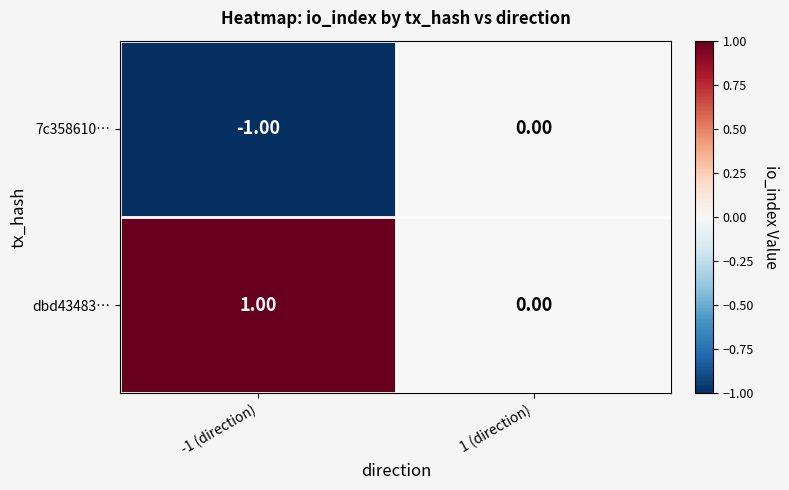

Rank the series by their average value, from lowest to highest.

7c358610…, dbd43483…